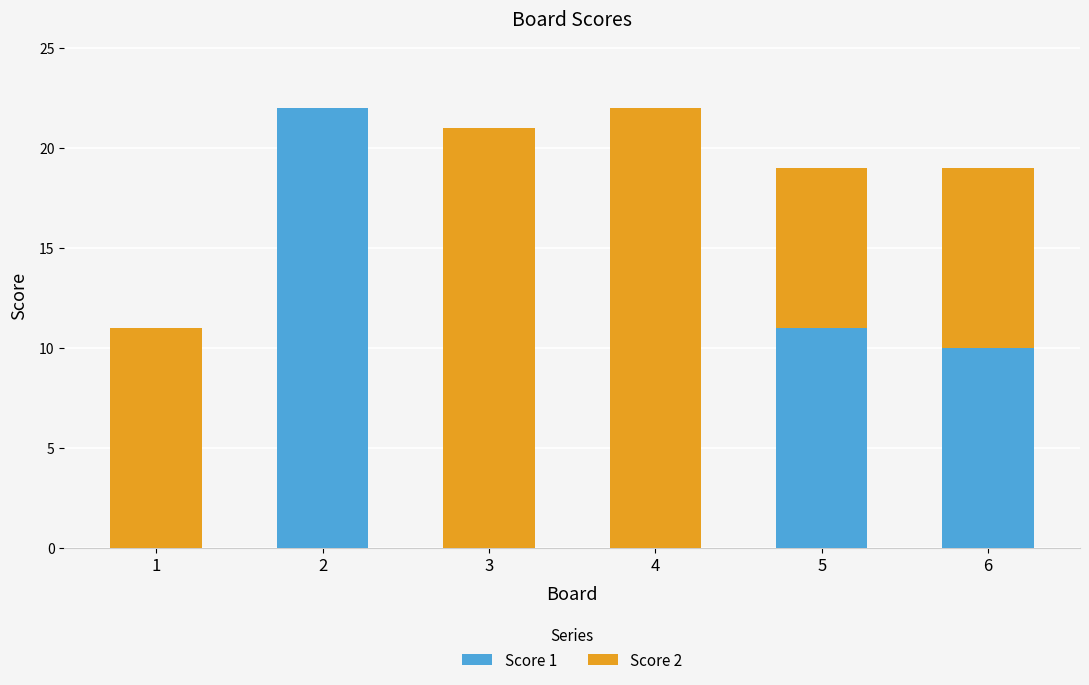

Reading left to right, transcribe the values for Score 1.

1=0	2=22	3=0	4=0	5=11	6=10